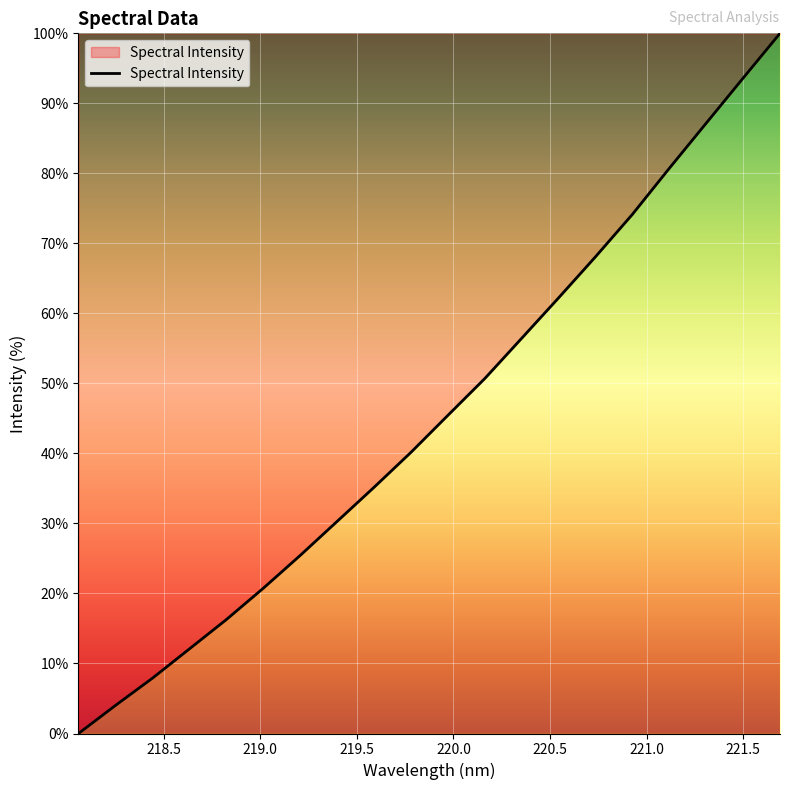

What is the greatest value displayed?

100.0